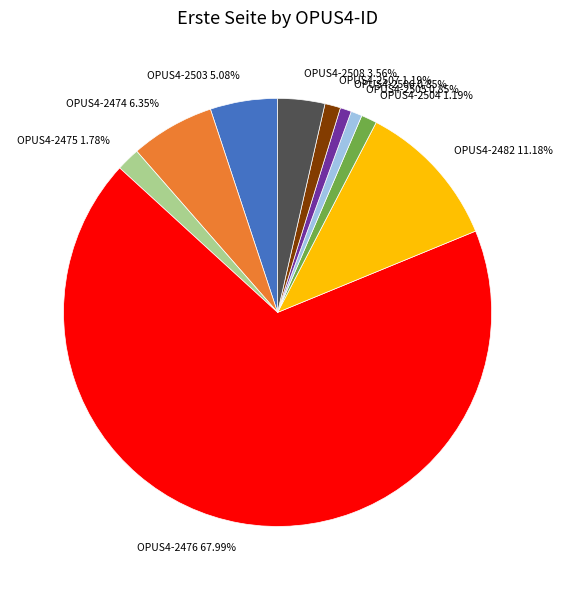

The OPUS4-2476 slice represents 83% of the pie. True or false?

False